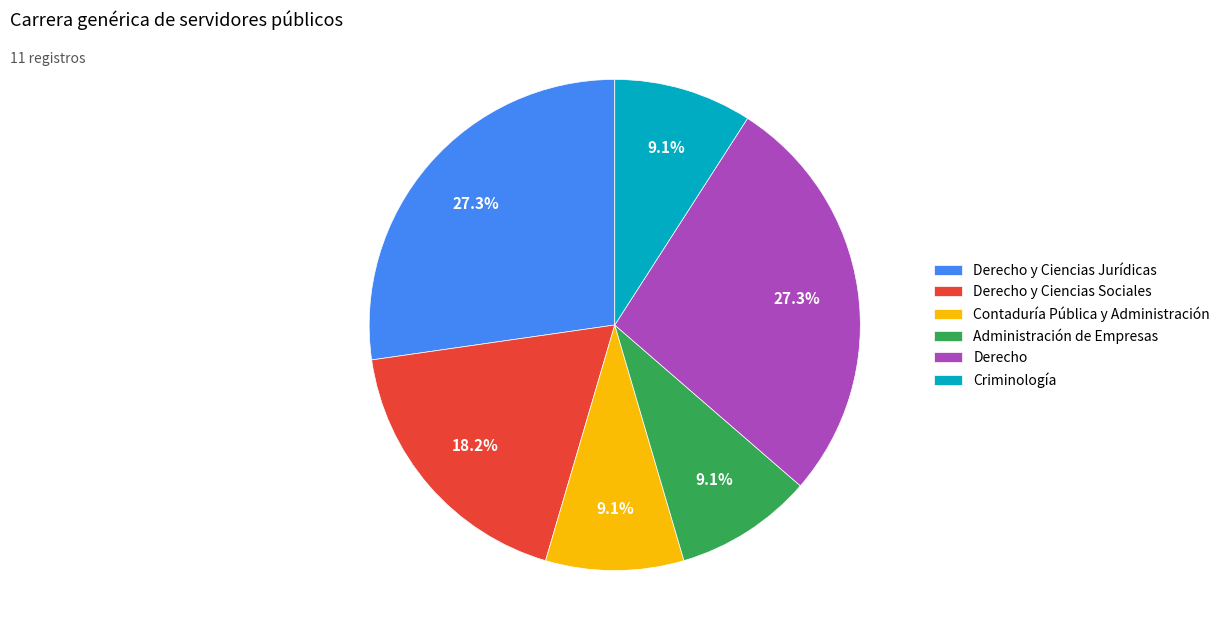

Does Administración de Empresas represent more than half of the total?

No